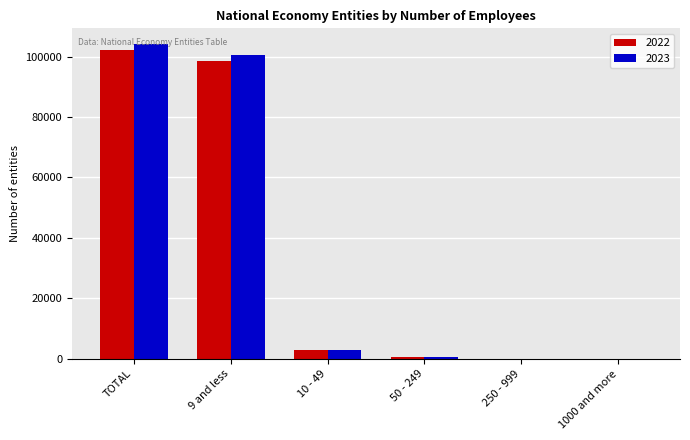

Is it true that 2022 equals 169782 at TOTAL?

False